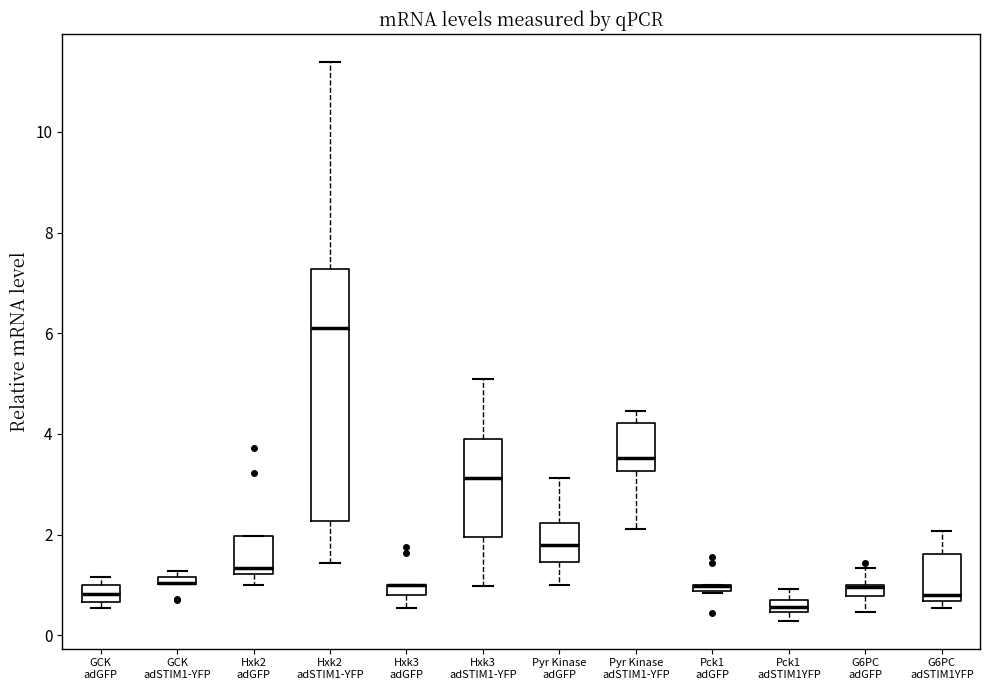

Comparing the boxes themselves (not the whiskers), which one is the tallest?

Hxk2 adSTIM1-YFP